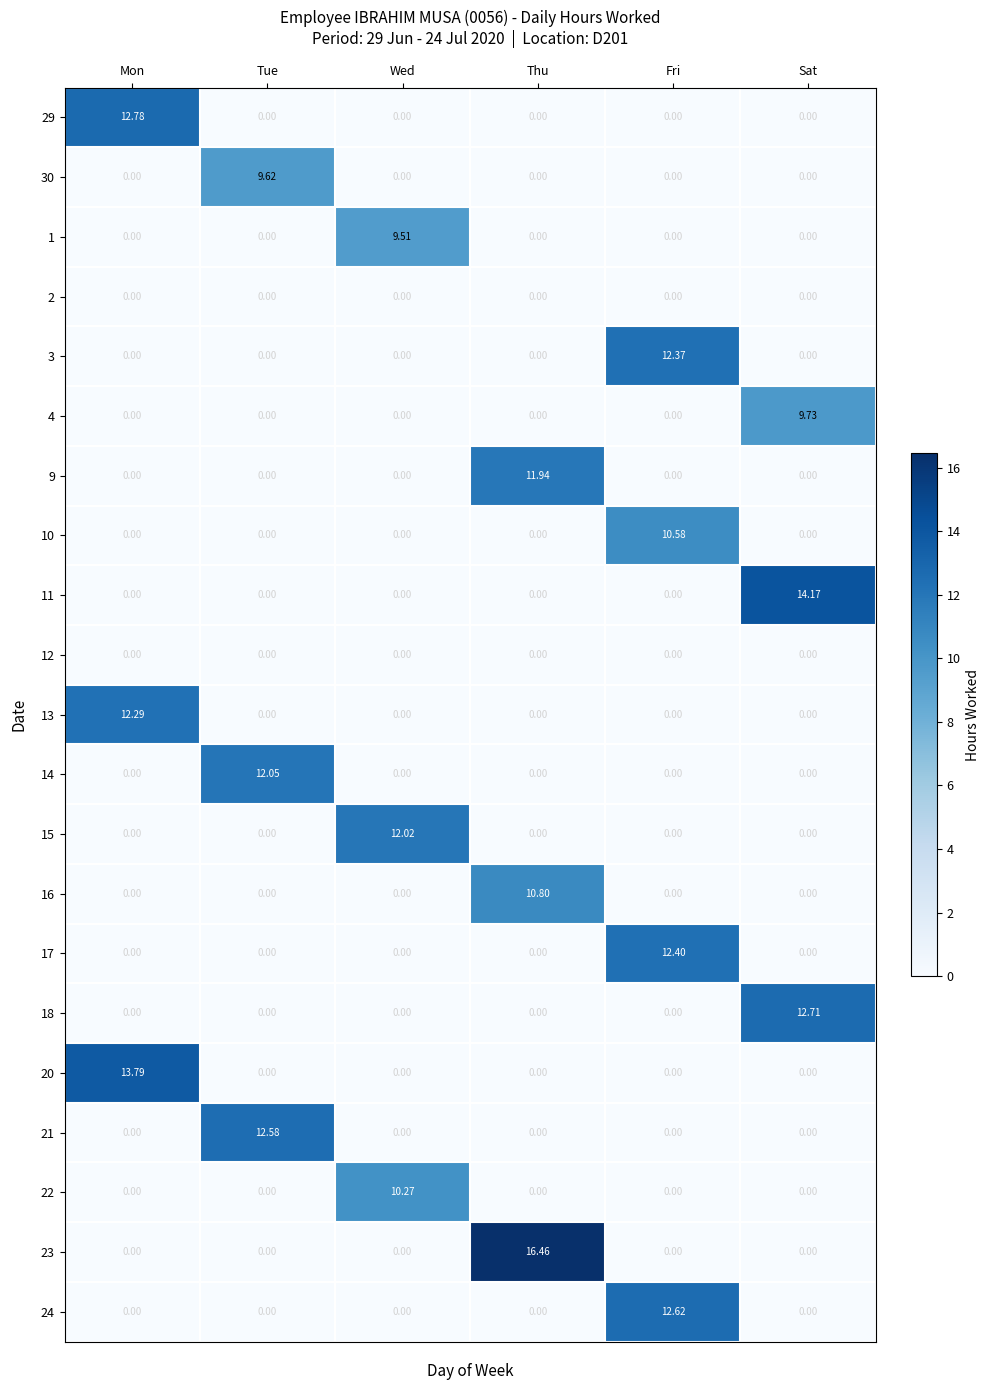

At how many categories does at least one series exceed 7?

6